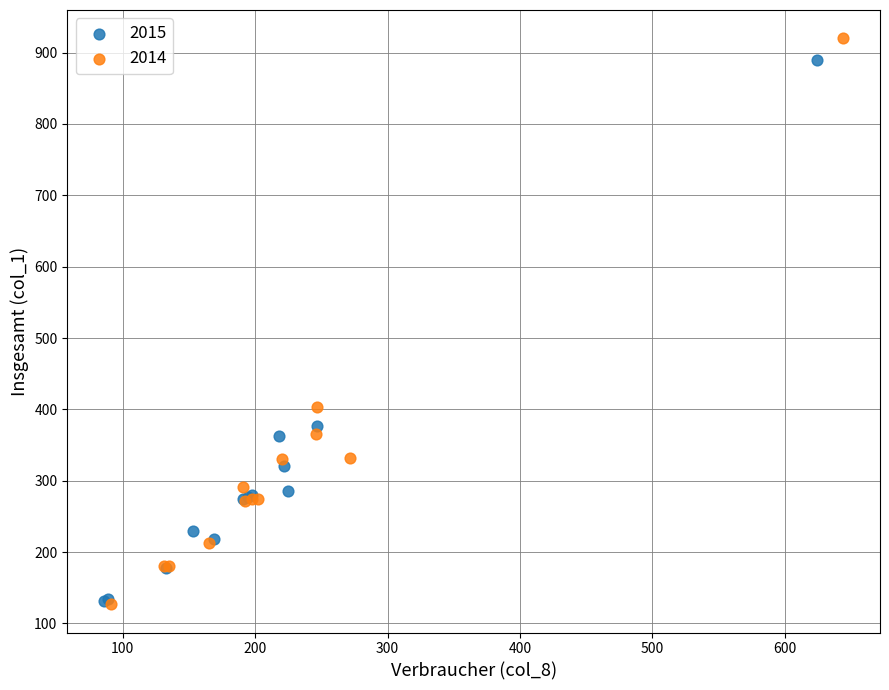

Which series has the largest Y range (max minus min)?

2014